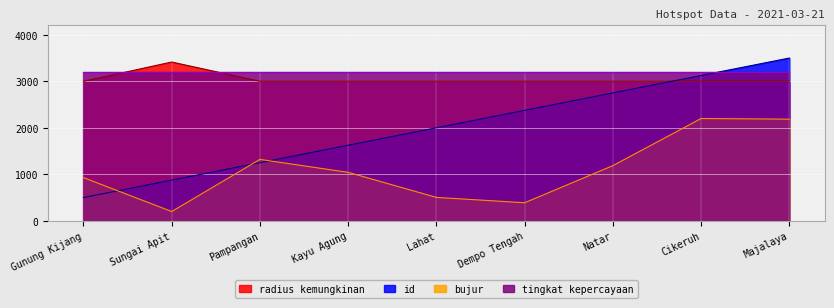

Between Lahat and Cikeruh, which series saw the biggest shift?

bujur